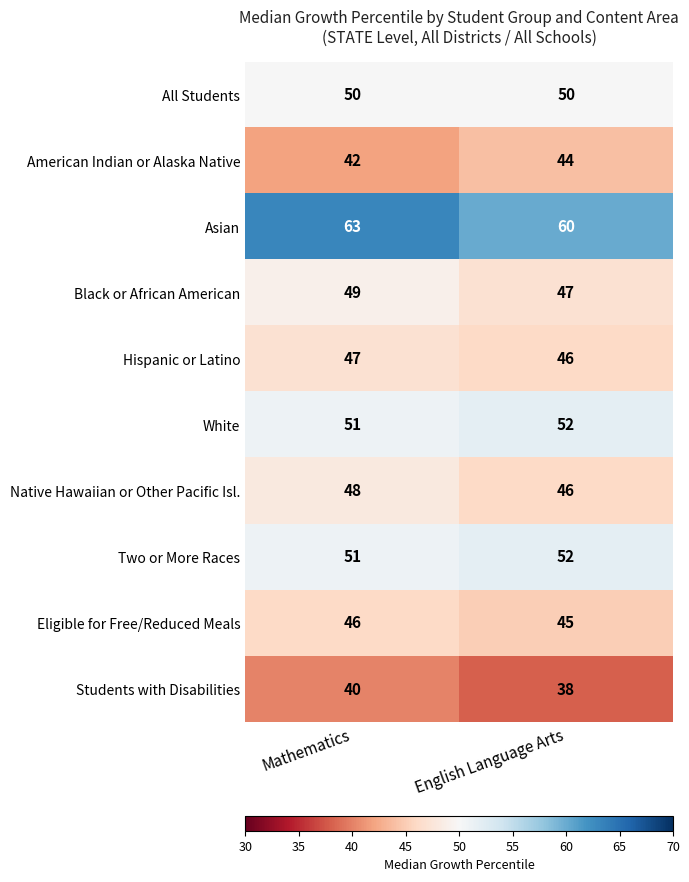

What is the total value across all series at Mathematics?

487